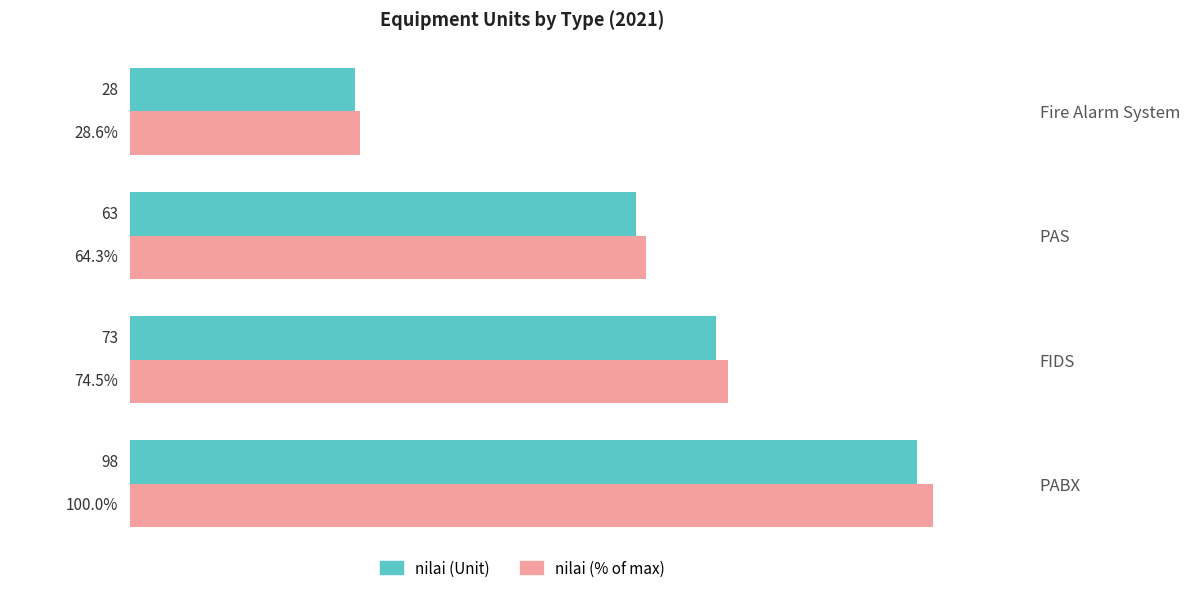

Which series has the largest total across all categories?

nilai (% of max)